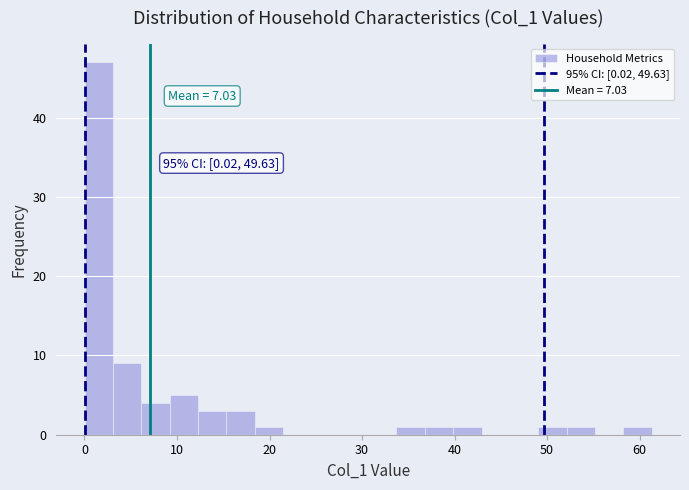

Read against the x-axis, roughly where is the centre of the tallest bar?

2